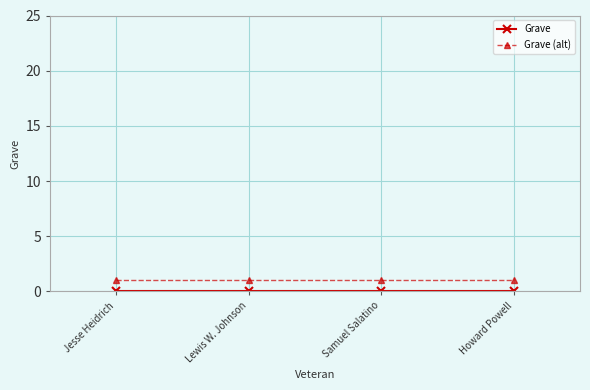

Is the value of Grave (alt) at Howard Powell greater than the value of Grave at Howard Powell?

Yes